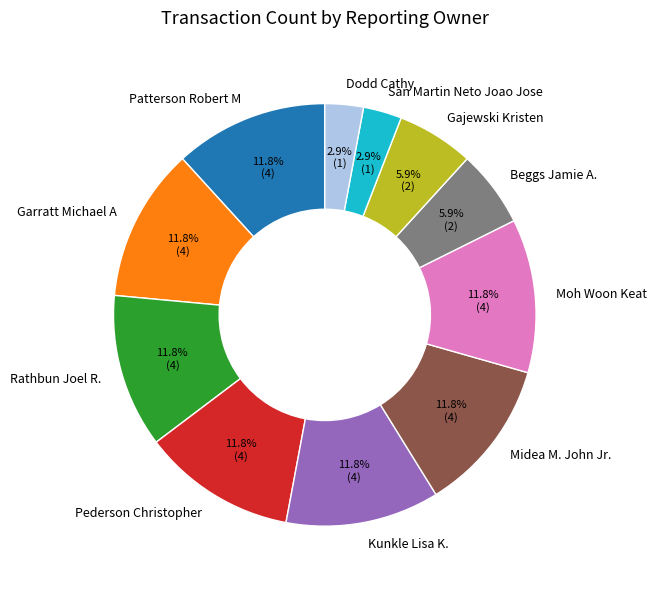

To the nearest percent, what portion does Rathbun Joel R. represent?

12%